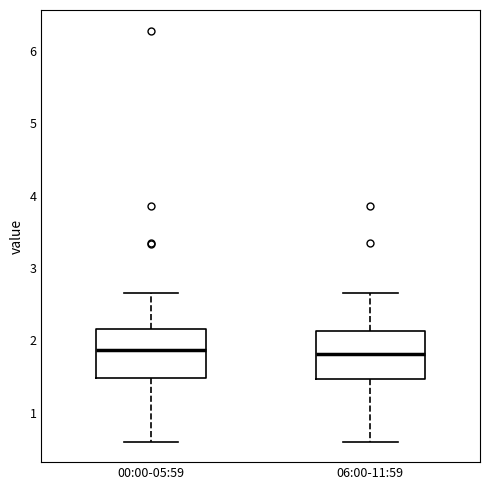

Reading left to right, read every box against the y-axis: the position of its median line, the range the box covers, and the ends of its whiskers. The values are not printed on the chart, so give them approximately, as read against the axis.

00:00-05:59: median 1.9, box 1.5 to 2.2, whiskers 0.6 to 2.7
06:00-11:59: median 1.8, box 1.5 to 2.1, whiskers 0.6 to 2.7